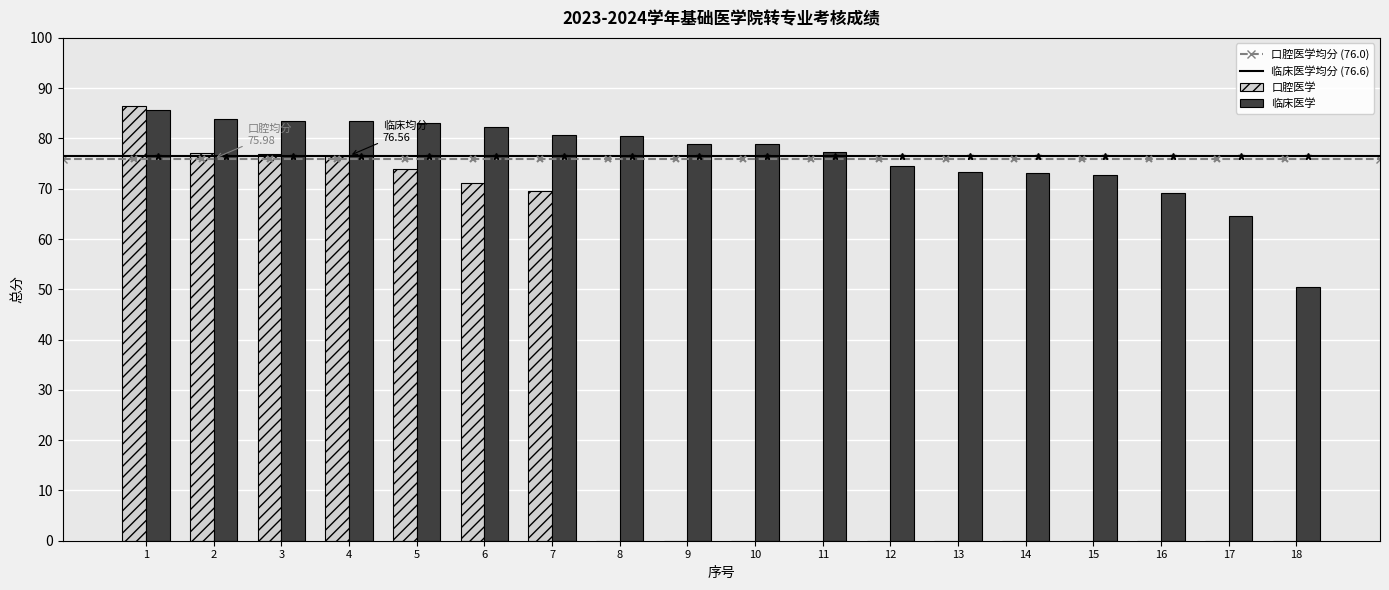

Read the 临床医学 value at 12.

74.6